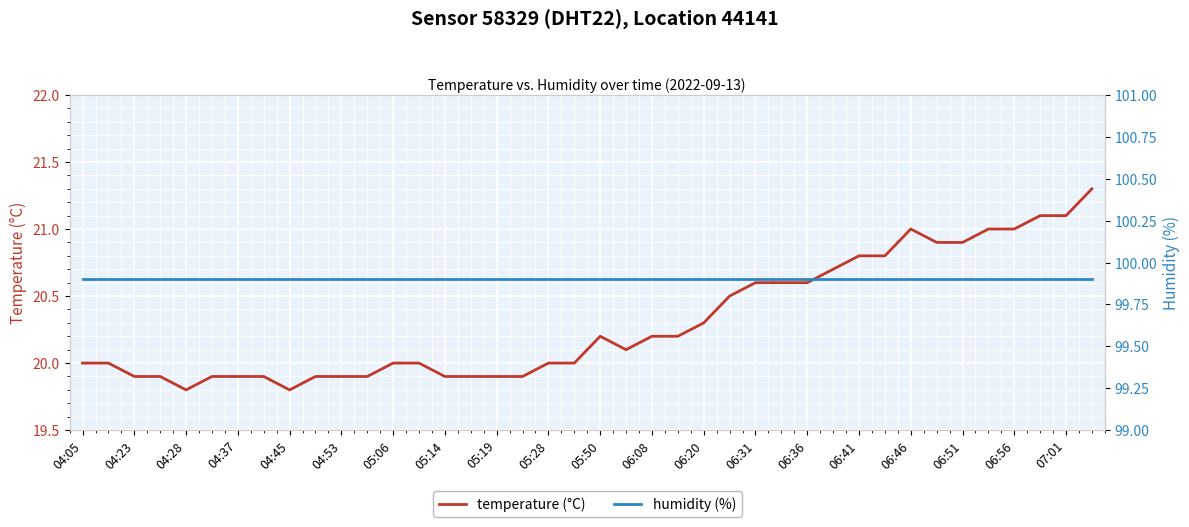

True or false: humidity (%) and temperature (°C) cross at least once.

False